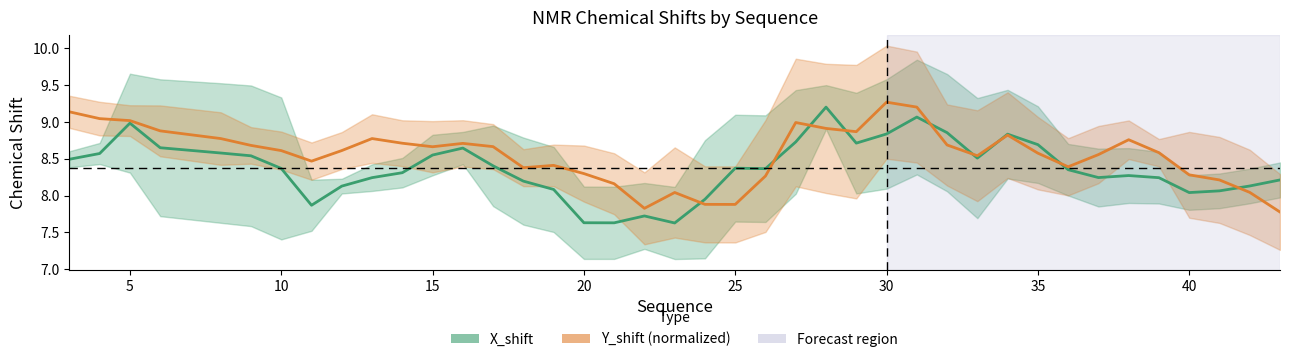

Rank the series at 40 from lowest to highest value.

X_shift, Y_shift (normalized)